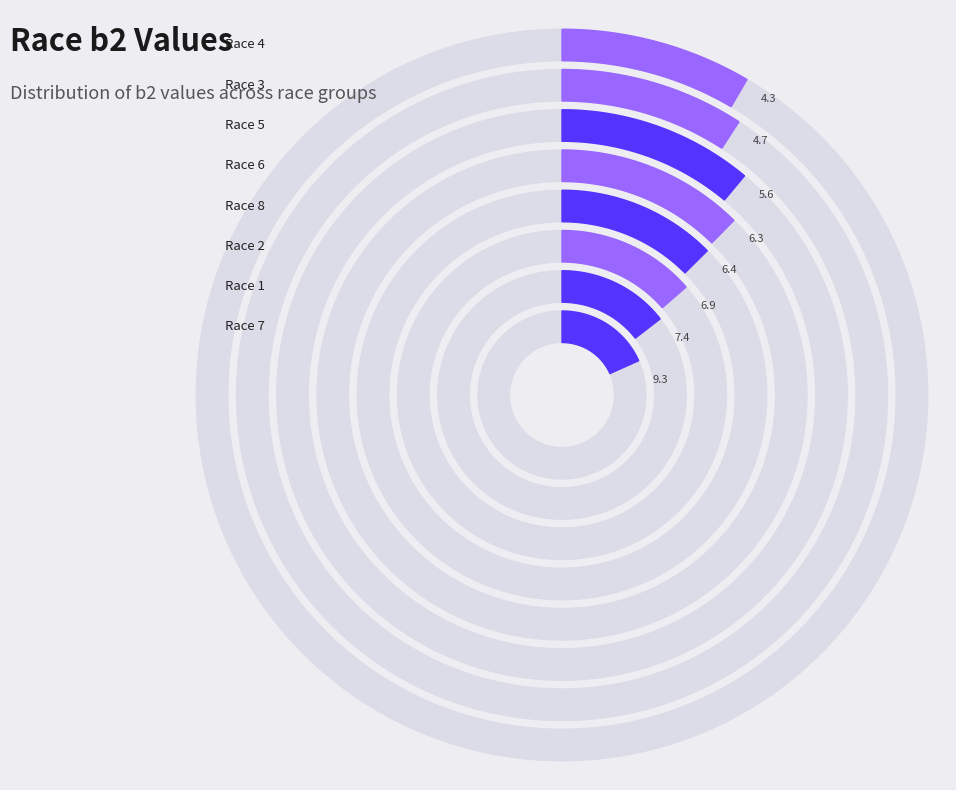

Which has a higher value, Race 3 or Race 7?

Race 7